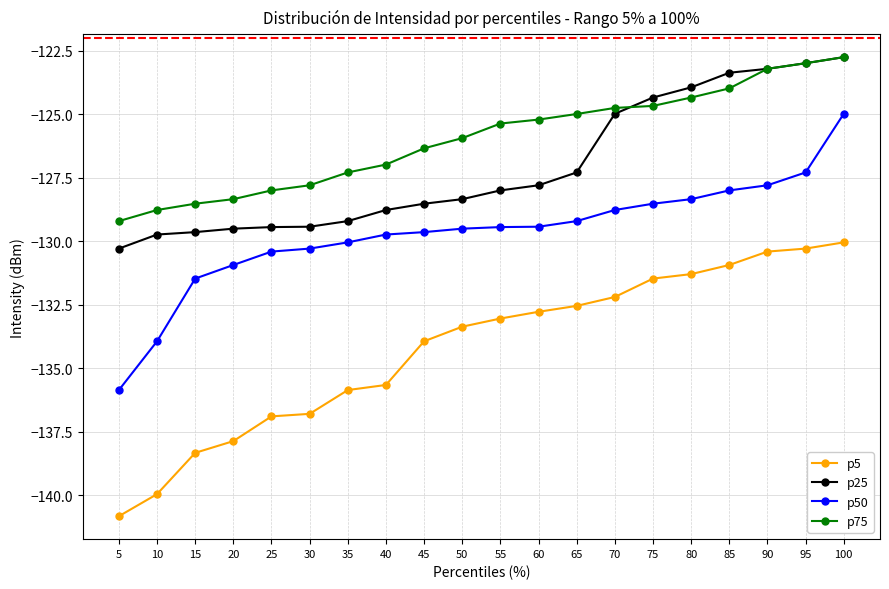

What is the value of the p50 point at the 17th from the left?

-128.0